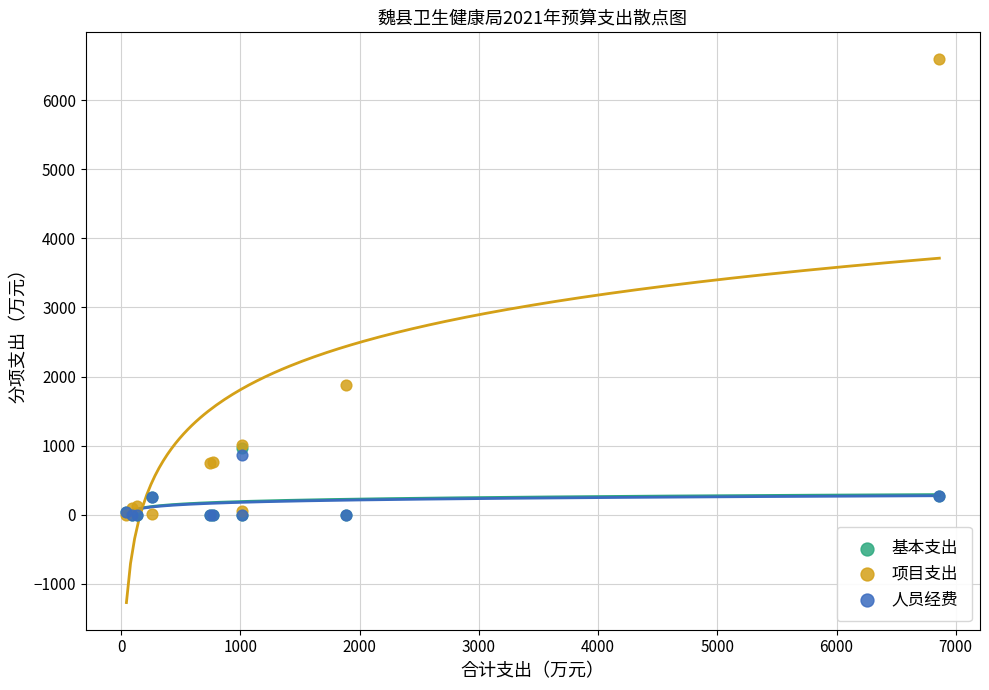

Which series reaches the maximum Y coordinate?

项目支出